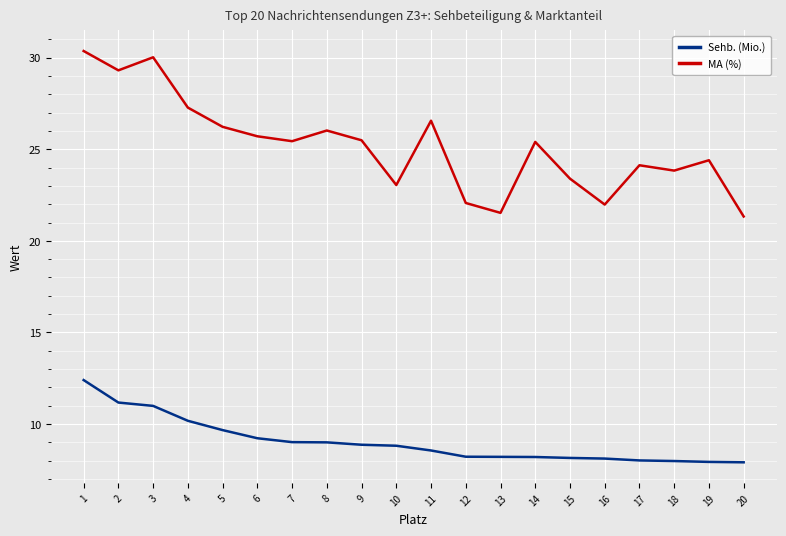

What is the total value across all series at 3?

41.0